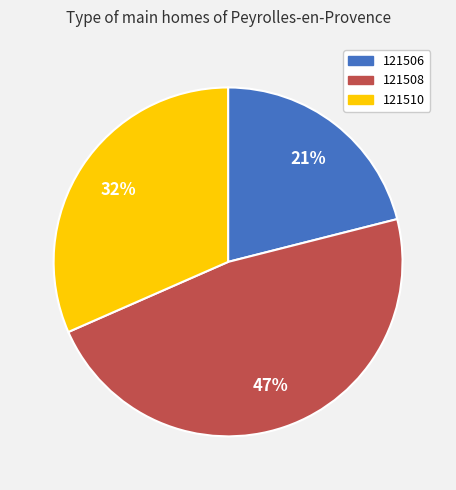

Which category has the biggest portion of the pie?

121508